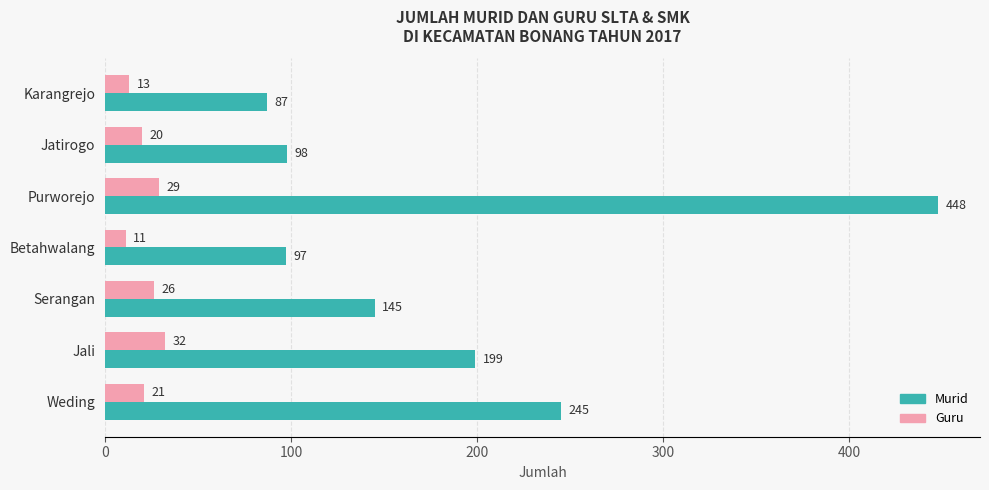

At Weding, list the series in order from largest to smallest.

Murid, Guru